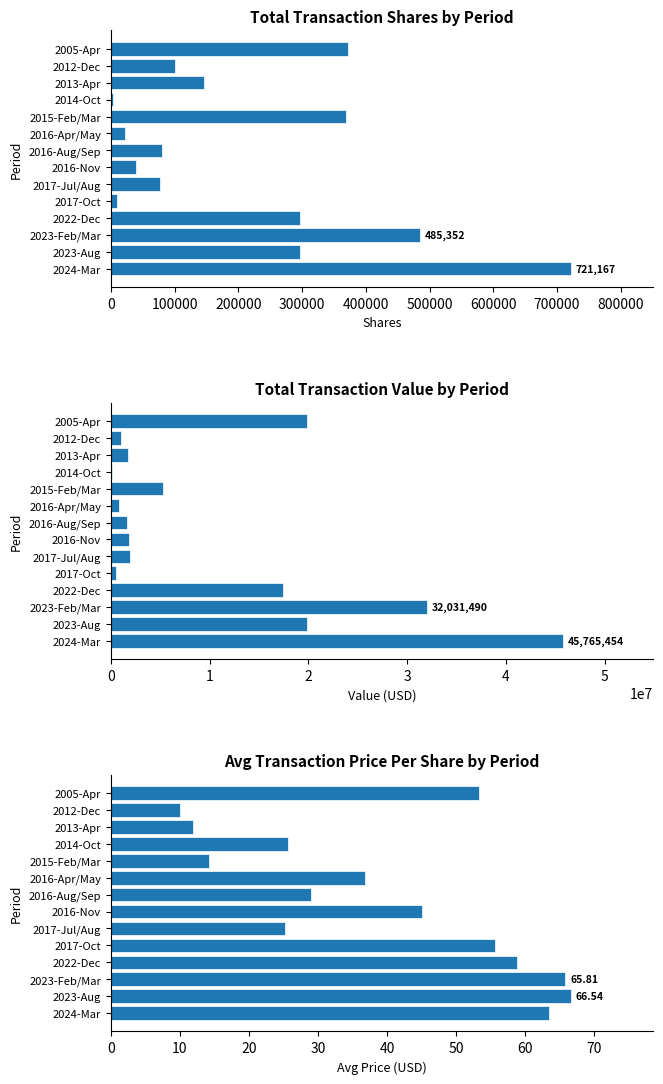

How many groups of bars are there?

14